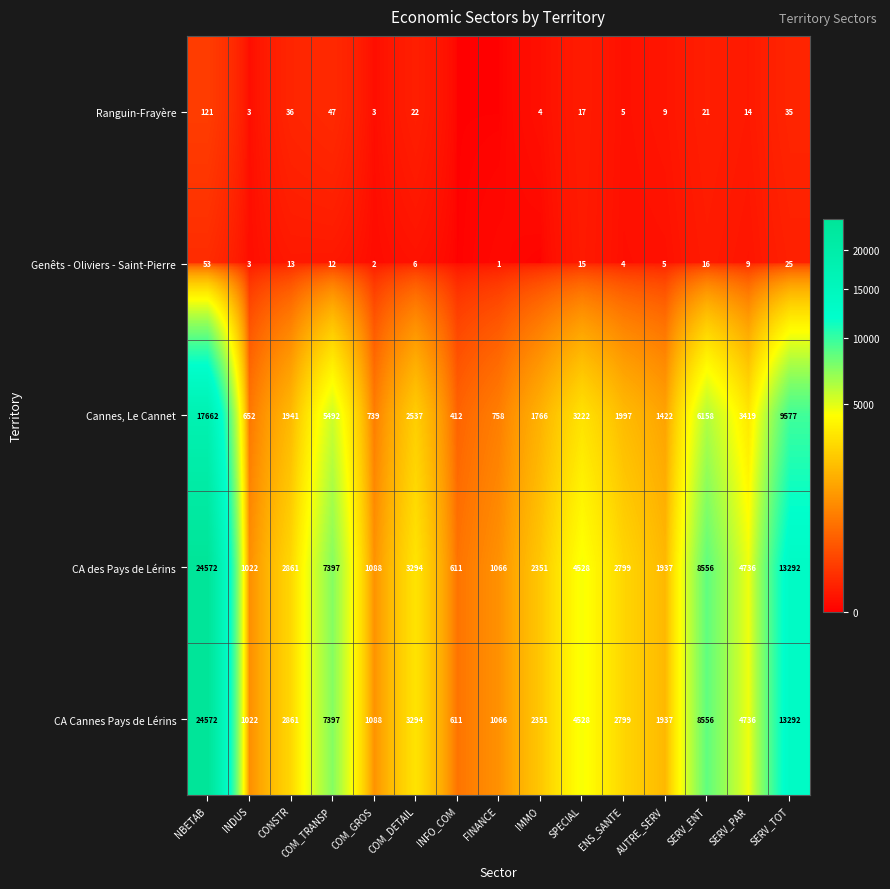

List the labels in order of CA Cannes Pays de Lérins value, smallest first.

INFO_COM, INDUS, FINANCE, COM_GROS, AUTRE_SERV, IMMO, ENS_SANTE, CONSTR, COM_DETAIL, SPECIAL, SERV_PAR, COM_TRANSP, SERV_ENT, SERV_TOT, NBETAB